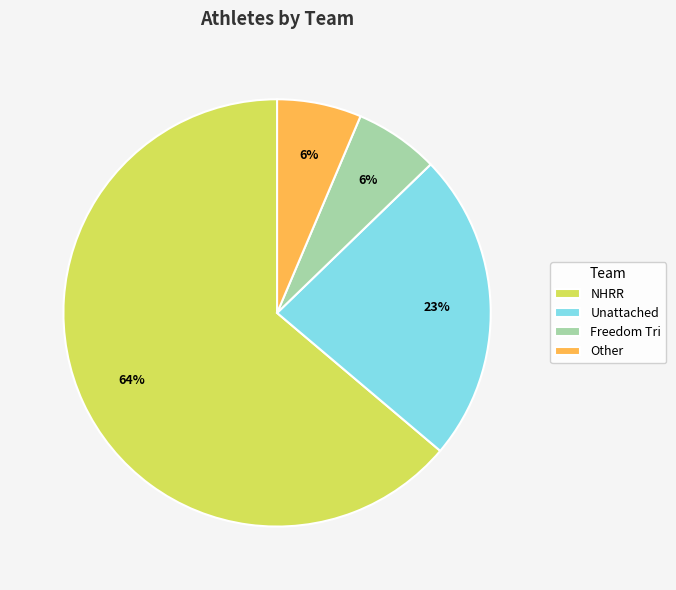

Is the sum of NHRR and Unattached greater than half?

Yes